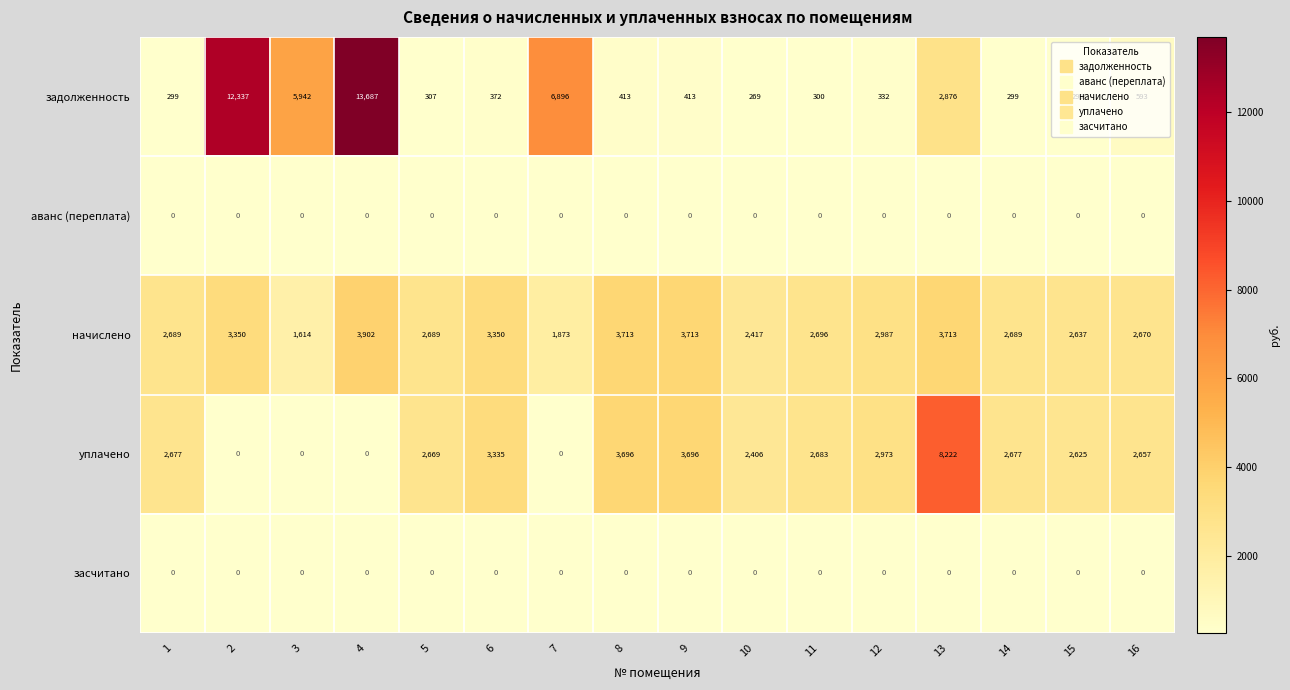

At which category is the sum across all series the highest?

4